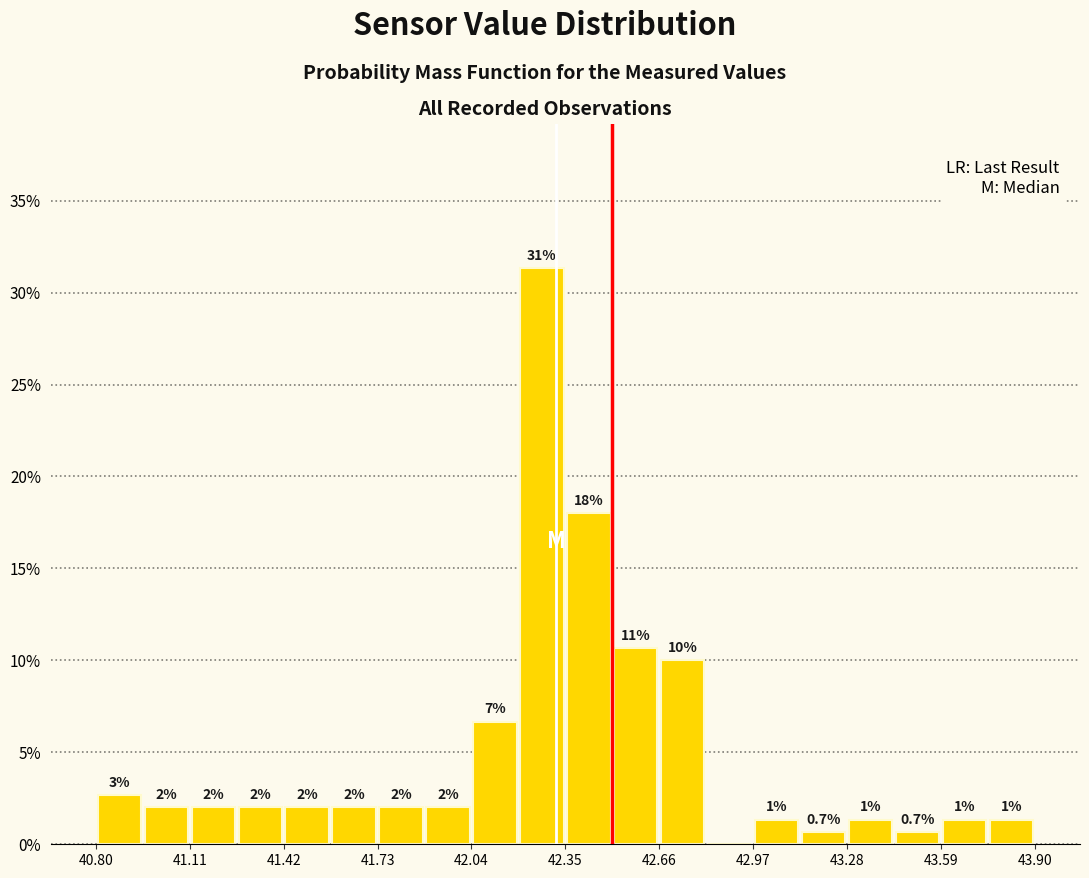

Around what value on the x-axis is the tallest bar? Give the approximate position of its centre, as read against the axis.

42.25